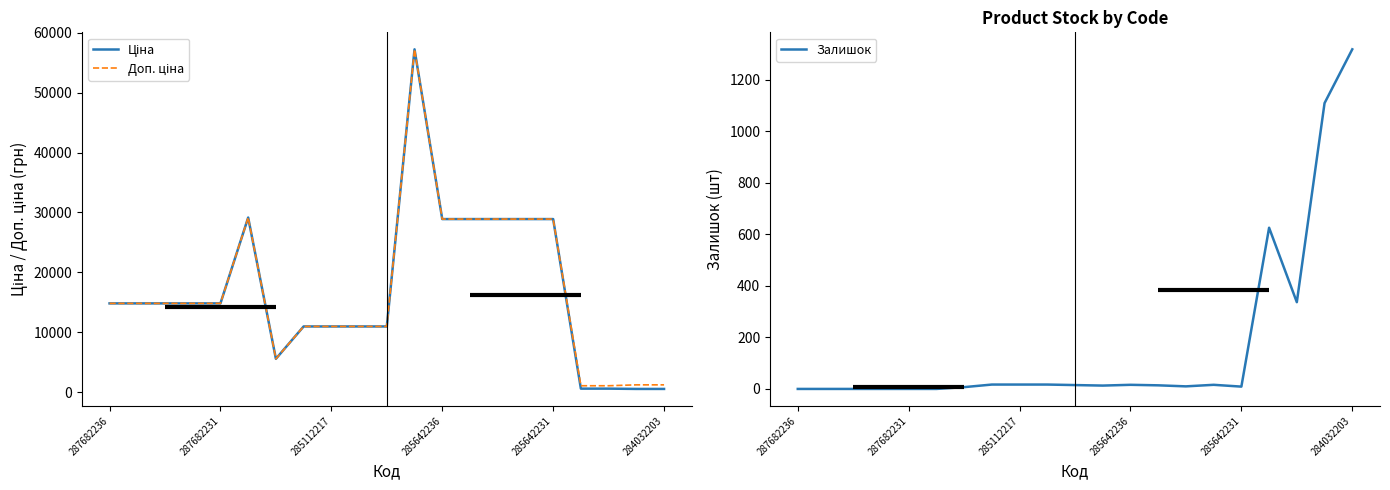

Reading left to right, list all the values displayed in this chart.

Ціна: 14817.6	14817.6	14817.6	14817.6	14817.6	29152.3	5560.3	10964.4	10964.4	10964.4	10964.4	57258.0	28901.7	28901.7	28901.7	28901.7	28901.7	578.1	578.1	528.2	528.2
Доп. ціна: 14817.6	14817.6	14817.6	14817.6	14817.6	29152.3	5560.3	10964.4	10964.4	10964.4	10964.4	57258.0	28901.7	28901.7	28901.7	28901.7	28901.7	1060.0	1060.0	1210.7	1210.7
Залишок: 0.0	0.0	0.0	0.0	0.0	0.0	7.0	17.0	17.0	17.0	15.0	13.0	16.0	14.0	10.0	16.0	9.0	626.0	337.0	1110.0	1319.0